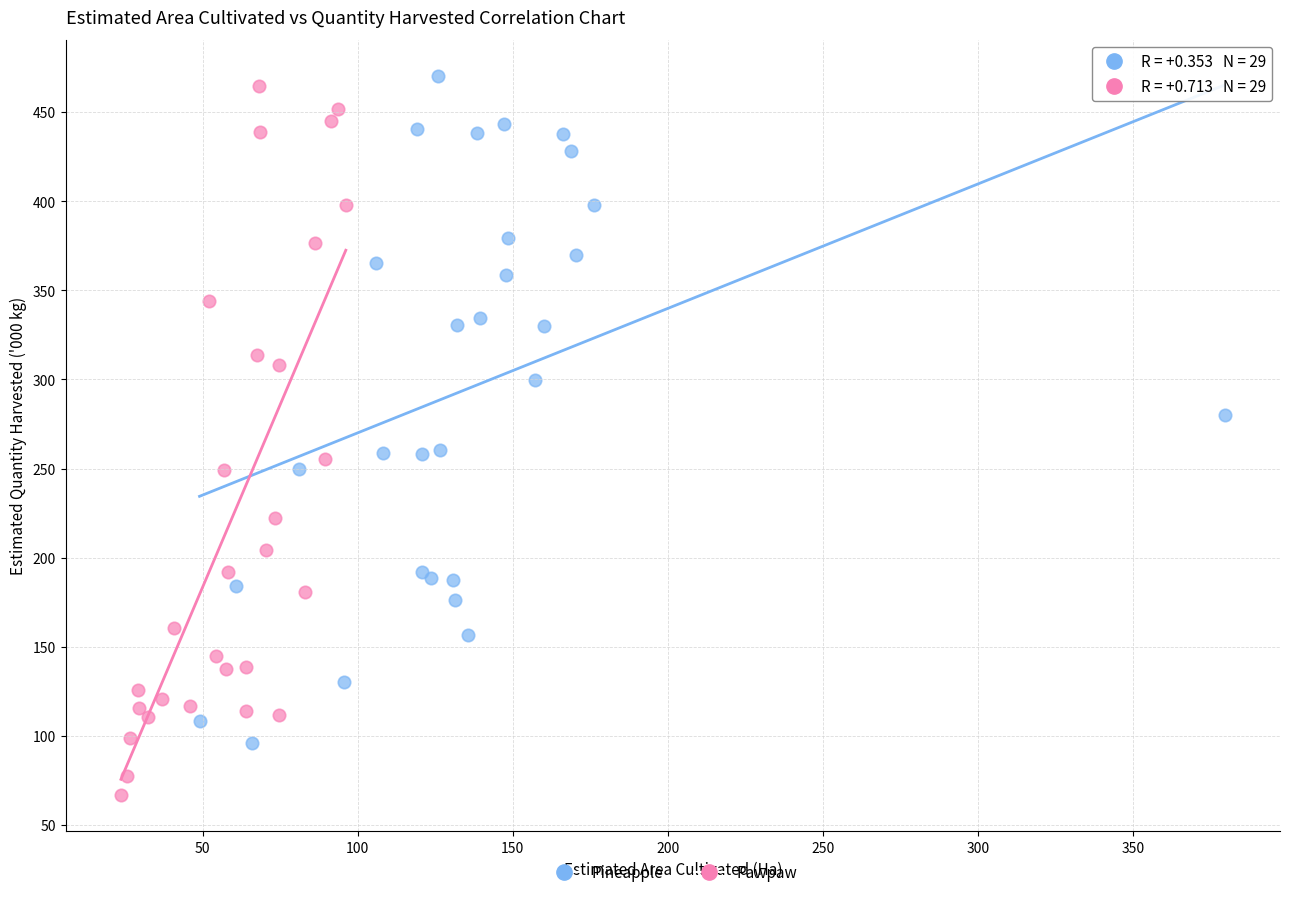

Which series has the largest Y range (max minus min)?

Pawpaw